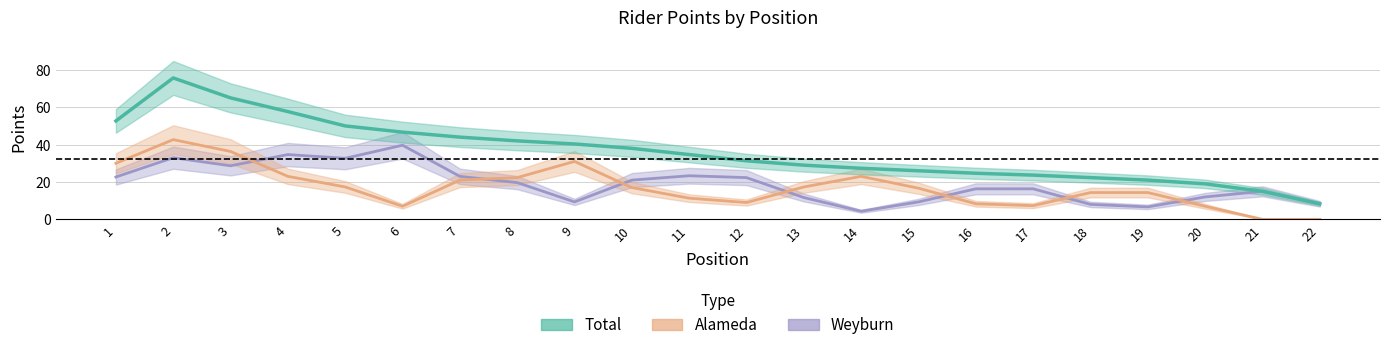

The value of Alameda at 18 is 14.3. True or false?

True